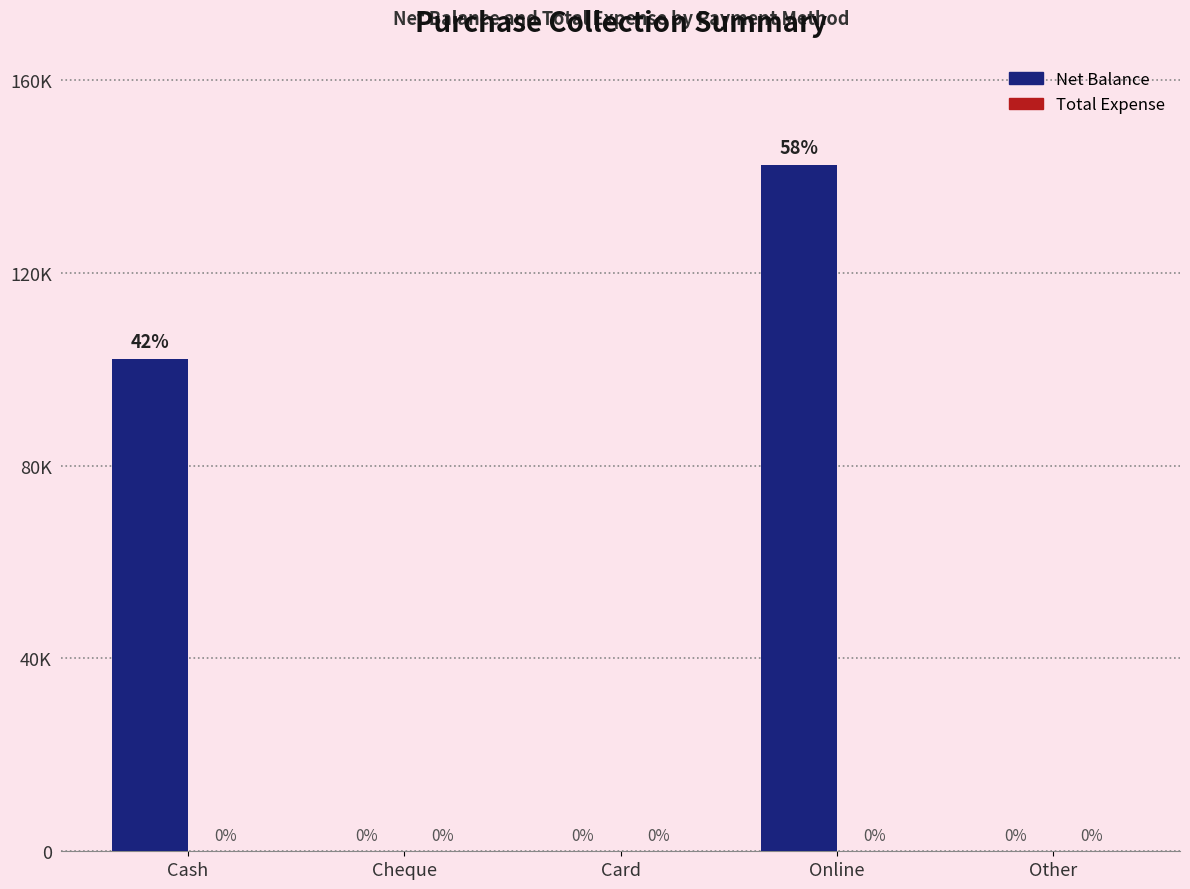

Are the bars horizontal?

No